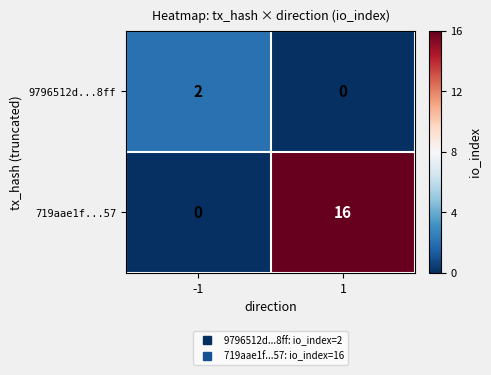

What is the average value of the 719aae1f...57 series?

8